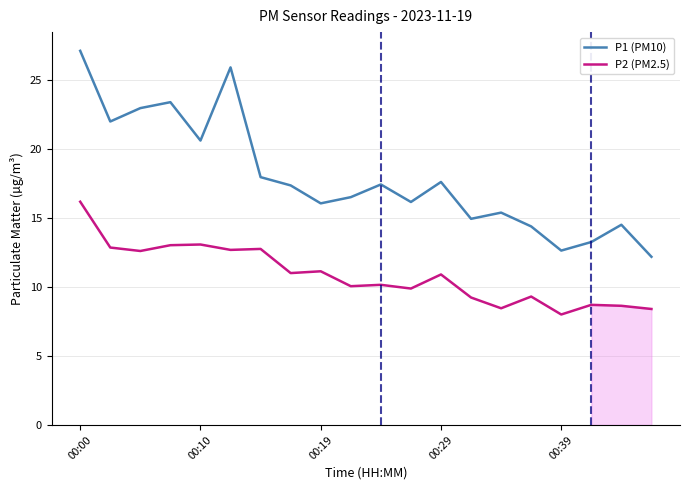

True or false: P1 (PM10) and P2 (PM2.5) intersect in this chart.

False